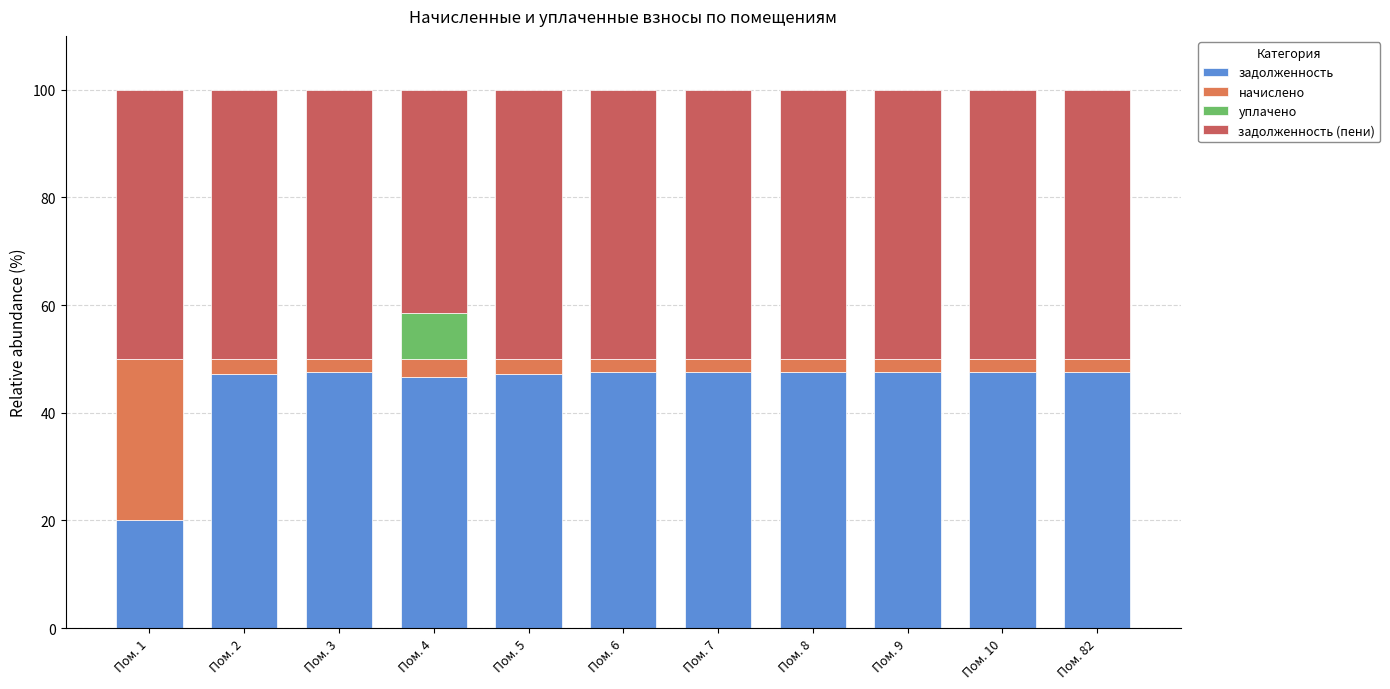

What is the total value across all series at Пом. 82?

100.0